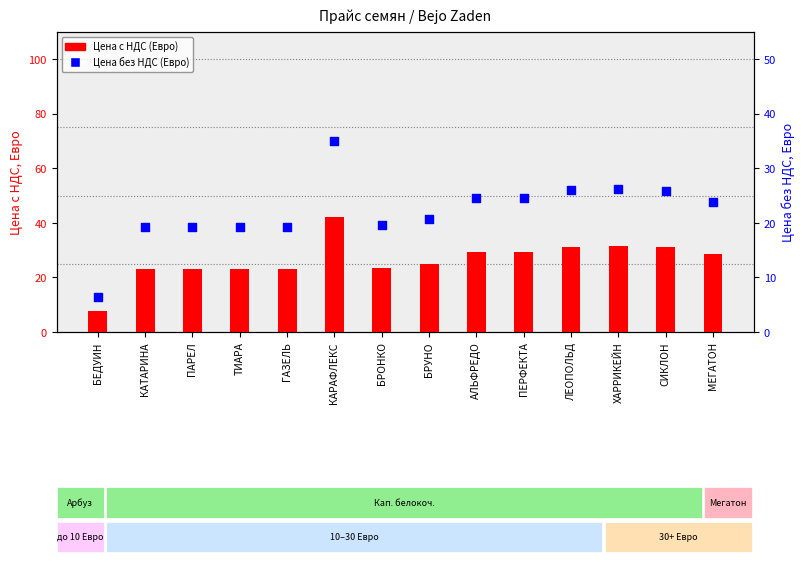

At how many categories does at least one series exceed 33?

1